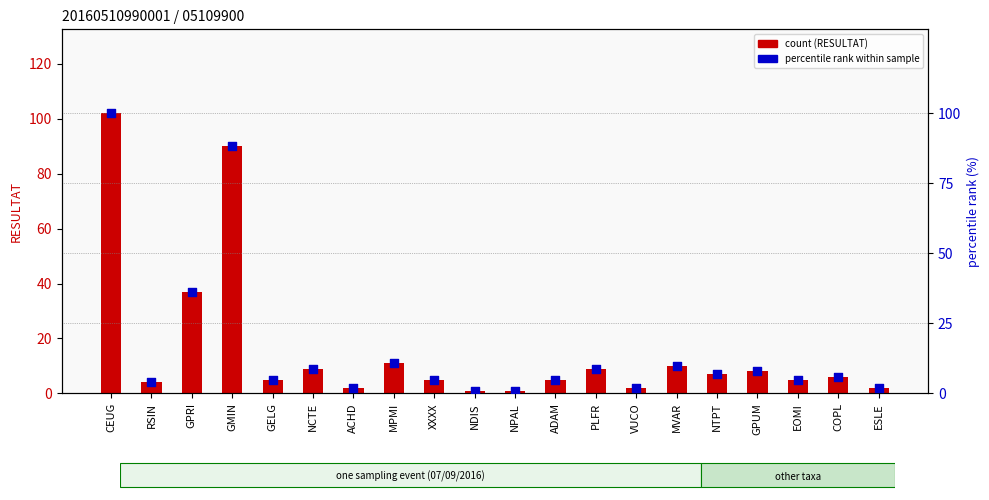

Which series reaches the maximum Y coordinate?

count (RESULTAT)